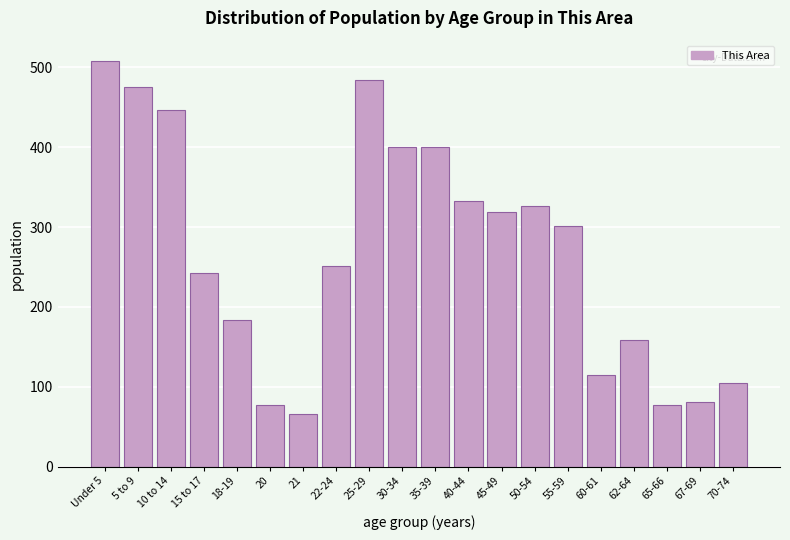

Reading left to right, what are all the values shown in this chart?

Under 5=508	5 to 9=475	10 to 14=447	15 to 17=242	18-19=184	20=77	21=66	22-24=251	25-29=484	30-34=400	35-39=400	40-44=333	45-49=319	50-54=326	55-59=301	60-61=115	62-64=158	65-66=77	67-69=81	70-74=105